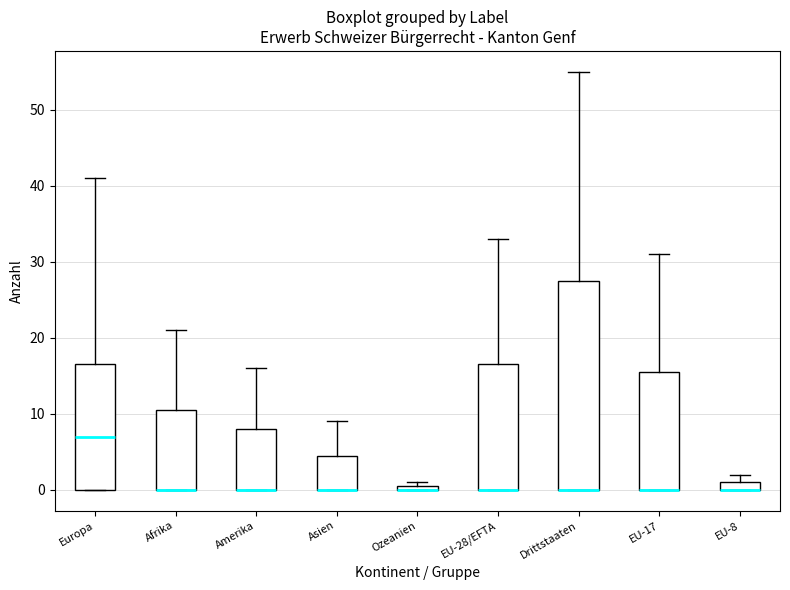

Where does the upper whisker of the box for Afrika end on the y-axis? The values are not printed on the chart, so give them approximately, as read against the axis.

21